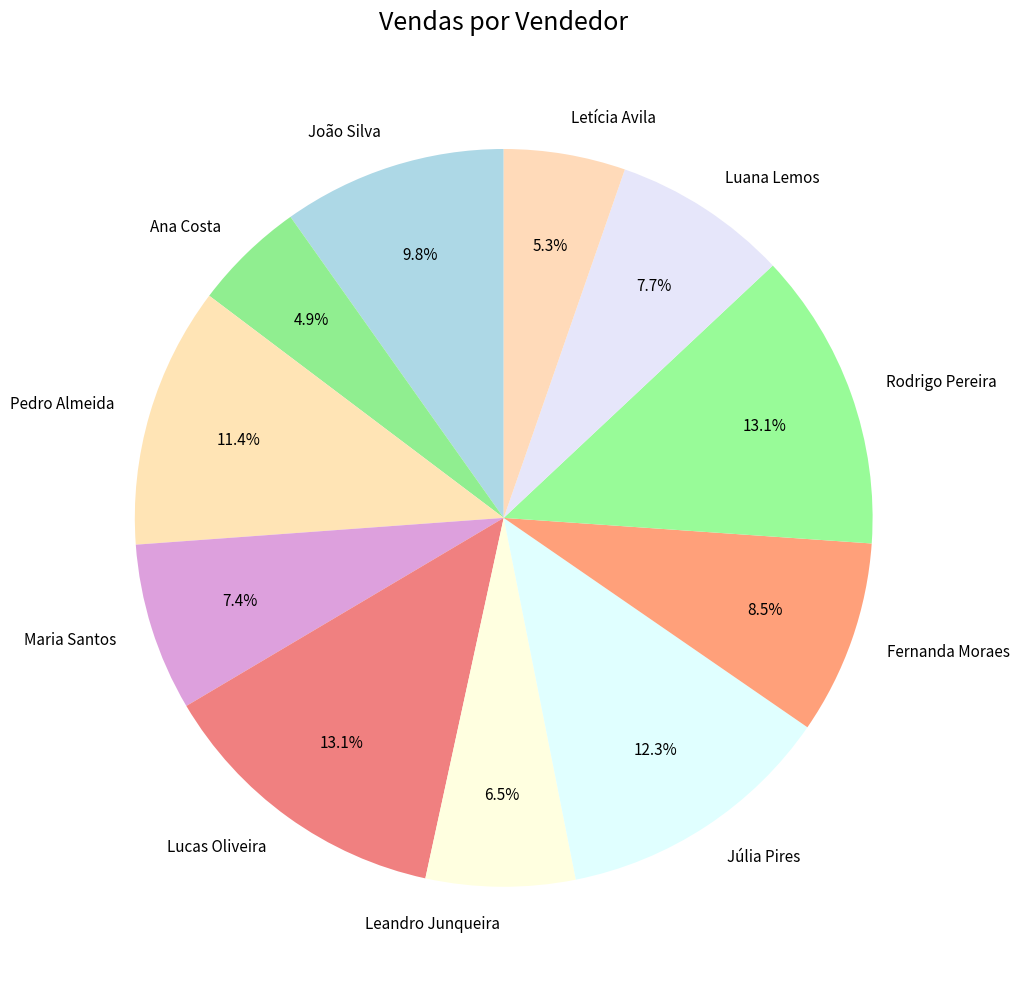

To the nearest percent, what percentage of the pie is Júlia Pires?

12%